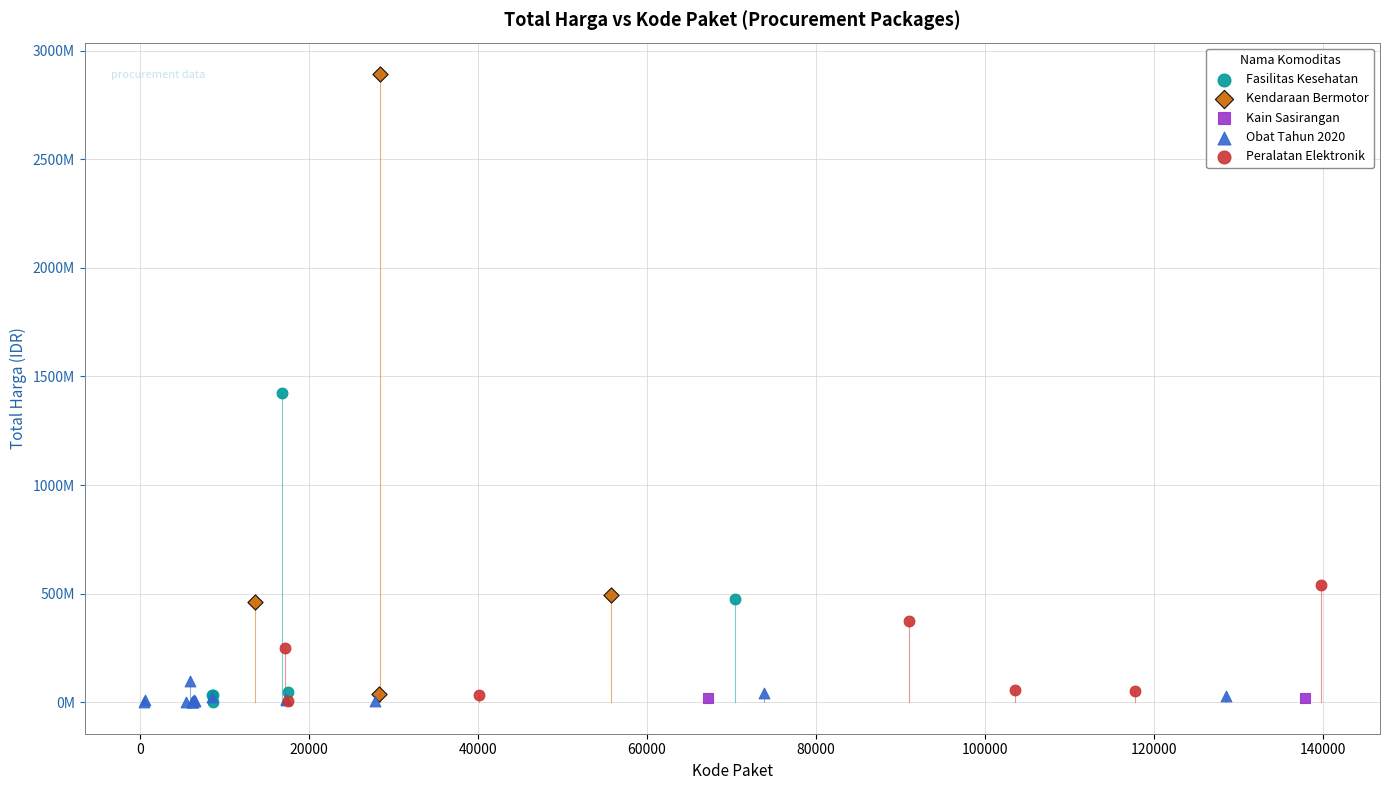

Which series has the largest Y range (max minus min)?

Kendaraan Bermotor